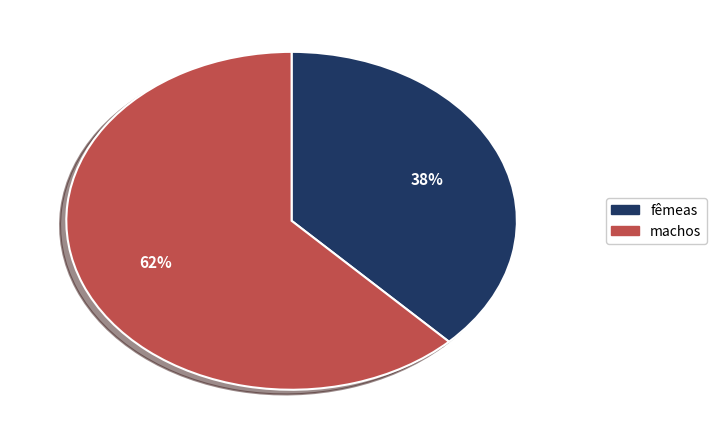

Does any single category account for the majority?

Yes